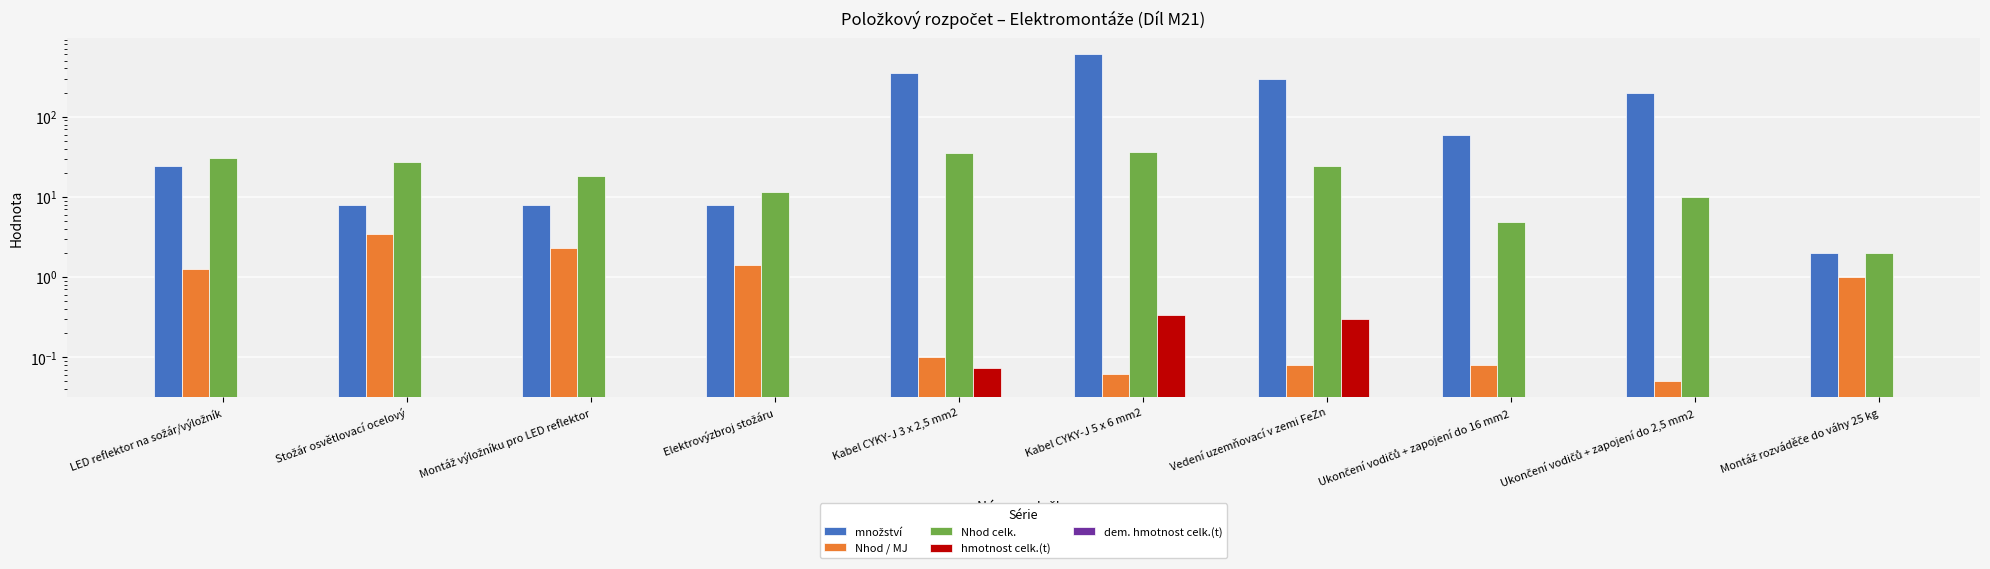

What position from the right is Montáž rozváděče do váhy 25 kg?

1